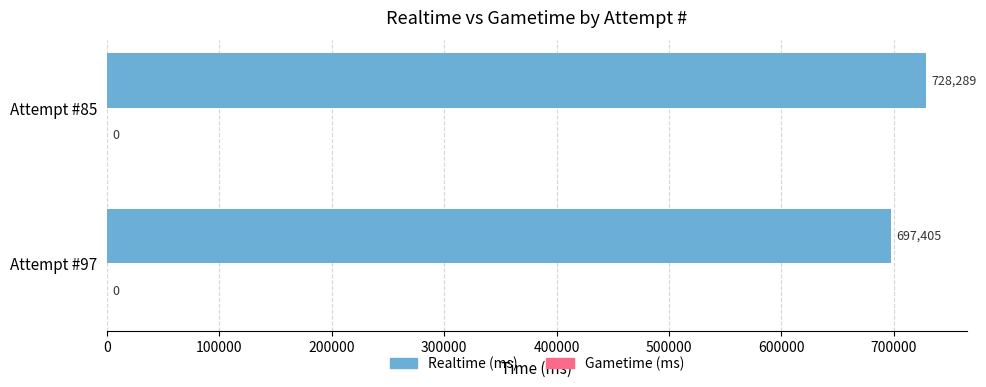

Where is the data nearest to the value 712847?

Attempt #97